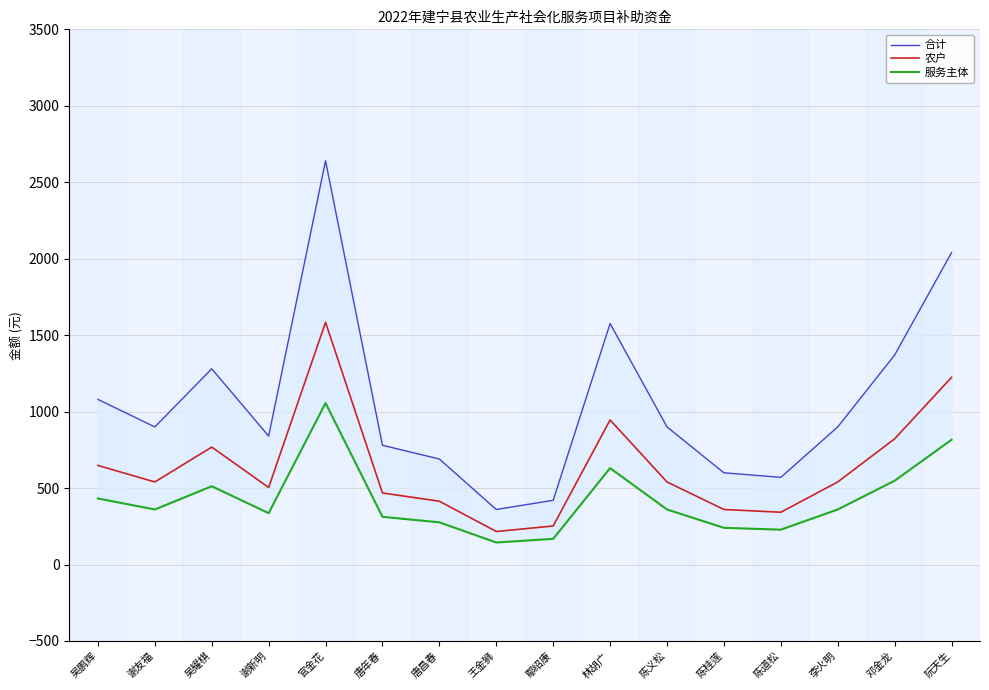

What is the value of the 服务主体 point at the 10th from the left?

630.4